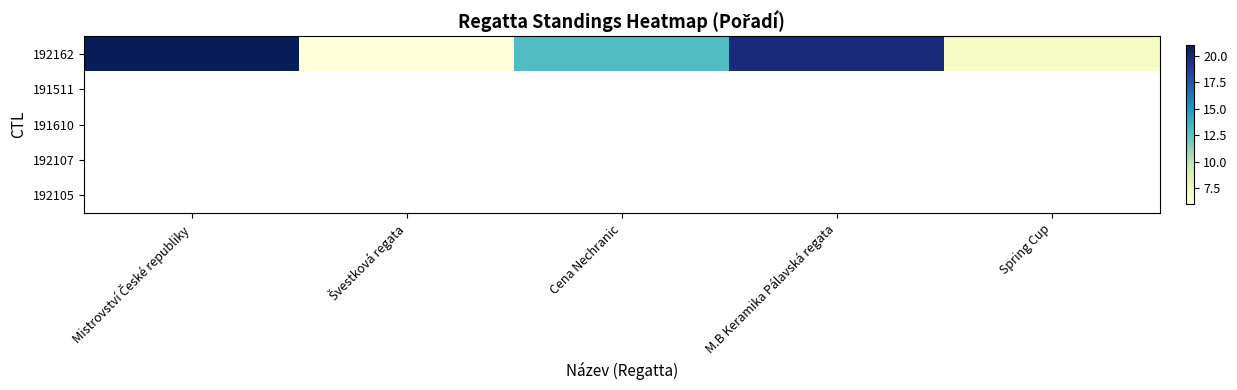

At Spring Cup, list the series in order from smallest to largest.

192162, 191511, 191610, 192107, 192105